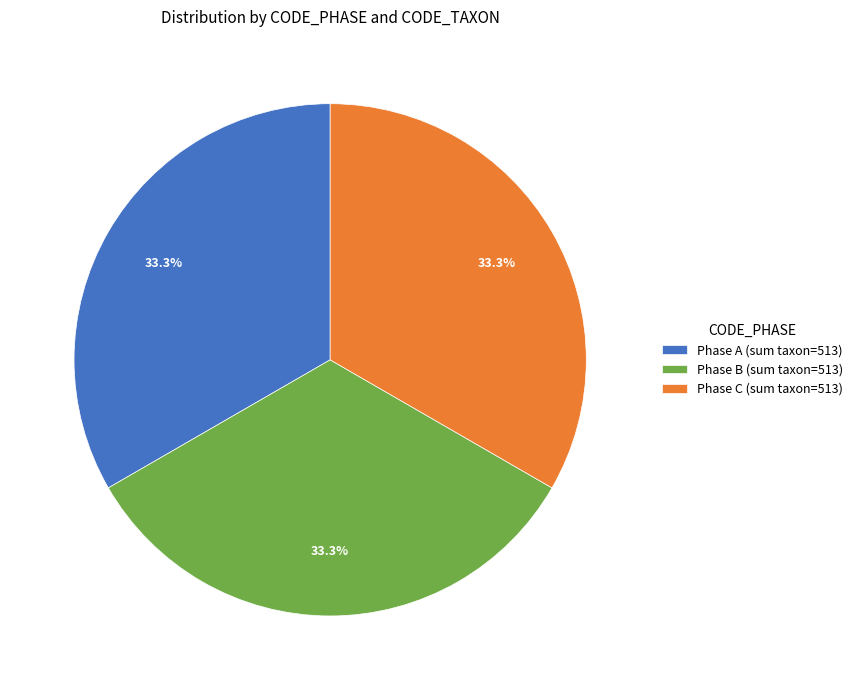

What is the ratio of the value at Phase B (sum taxon=513) to the value at Phase C (sum taxon=513)?

1.0